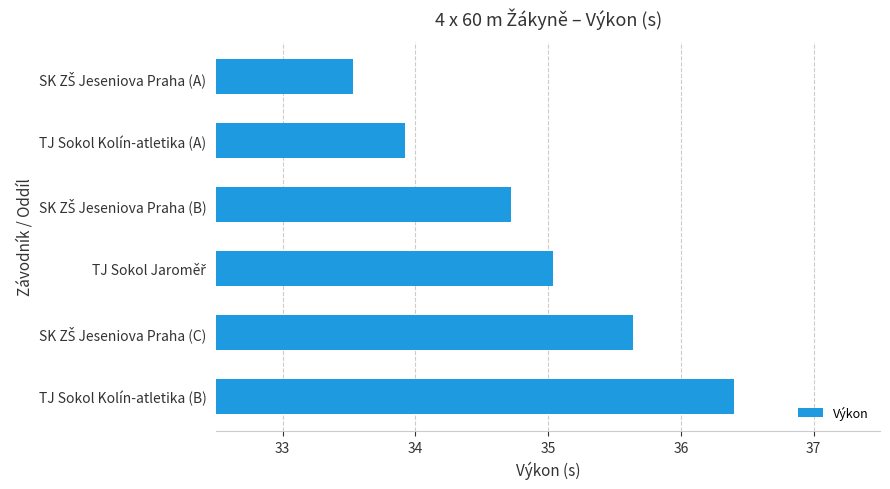

What is the average value?

34.9